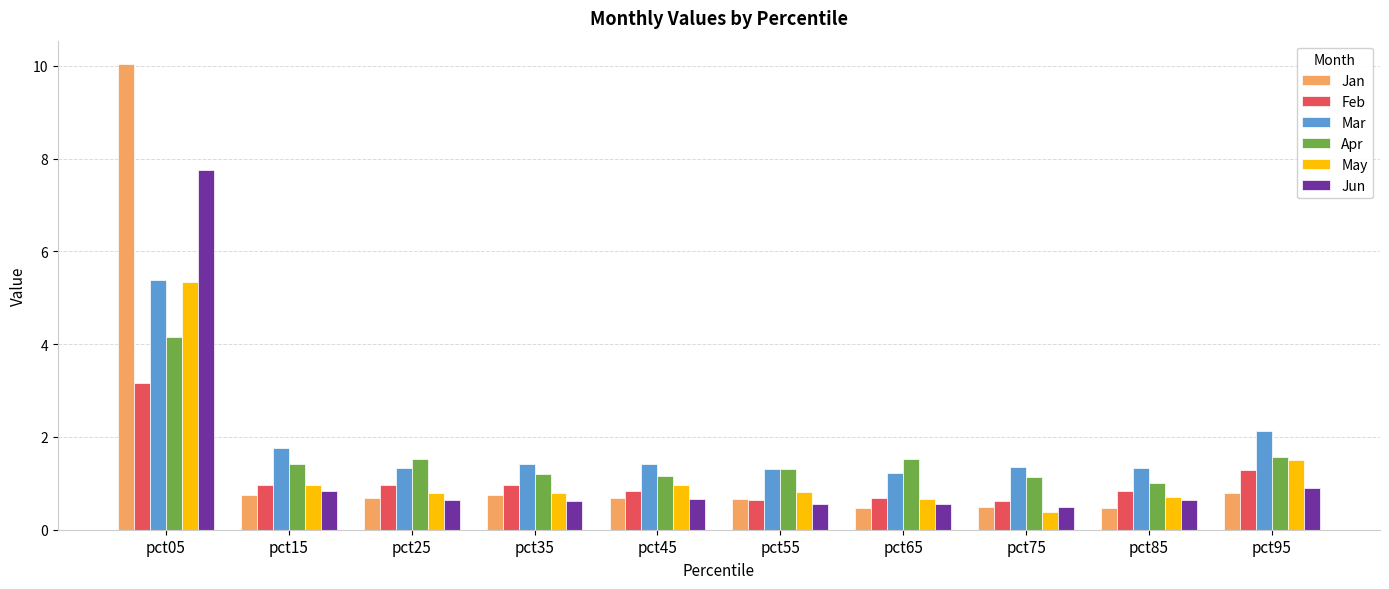

Which category has the highest value across all series?

pct05